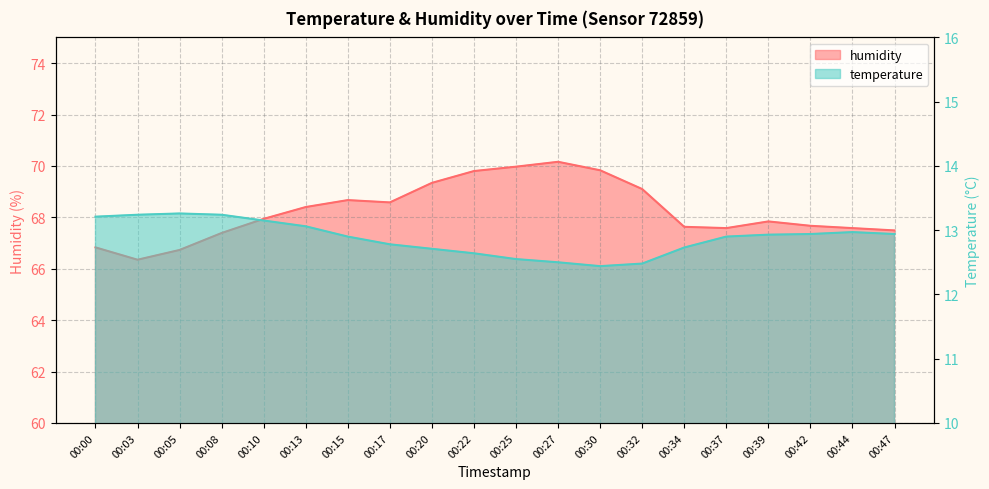

Rank the series by their maximum value, from highest to lowest.

humidity, temperature